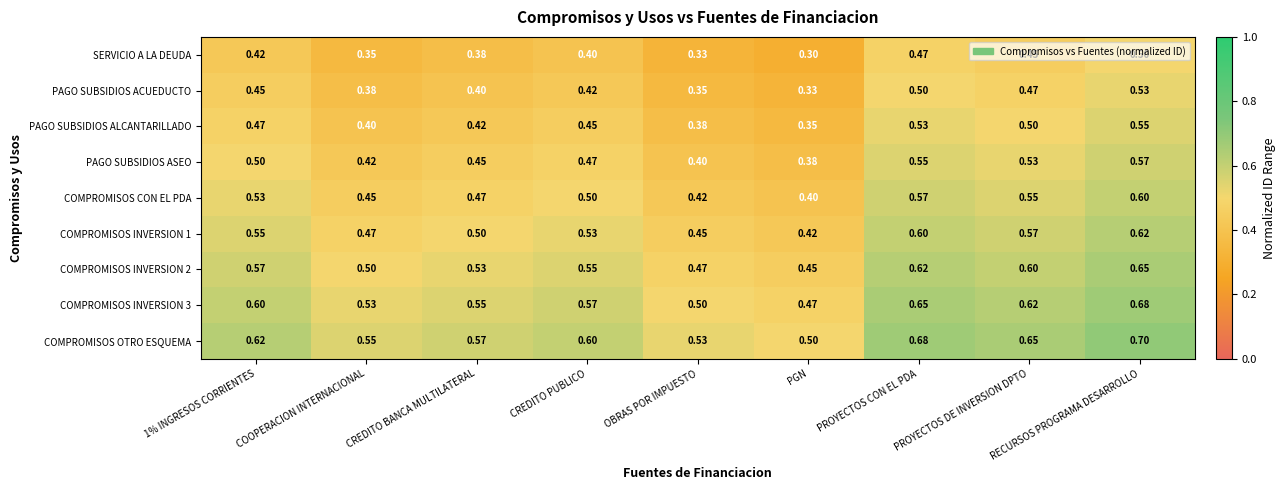

At which category is the sum across all series the highest?

RECURSOS PROGRAMA DESARROLLO